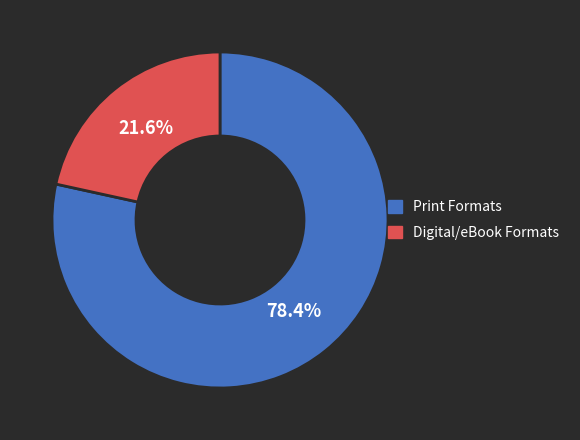

What is the smallest slice in the pie chart?

Digital/eBook Formats